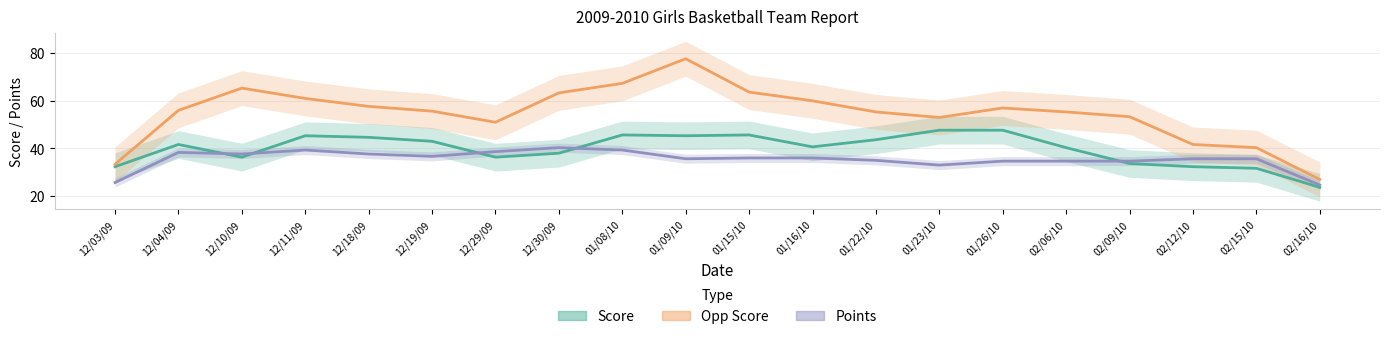

In Points, how many points are higher than both neighbors (excluding endpoints)?

3